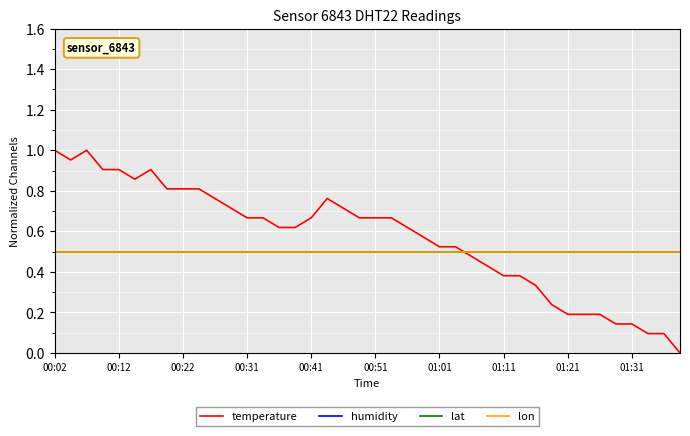

What is the difference between the maximum and minimum values in the temperature series?

1.0